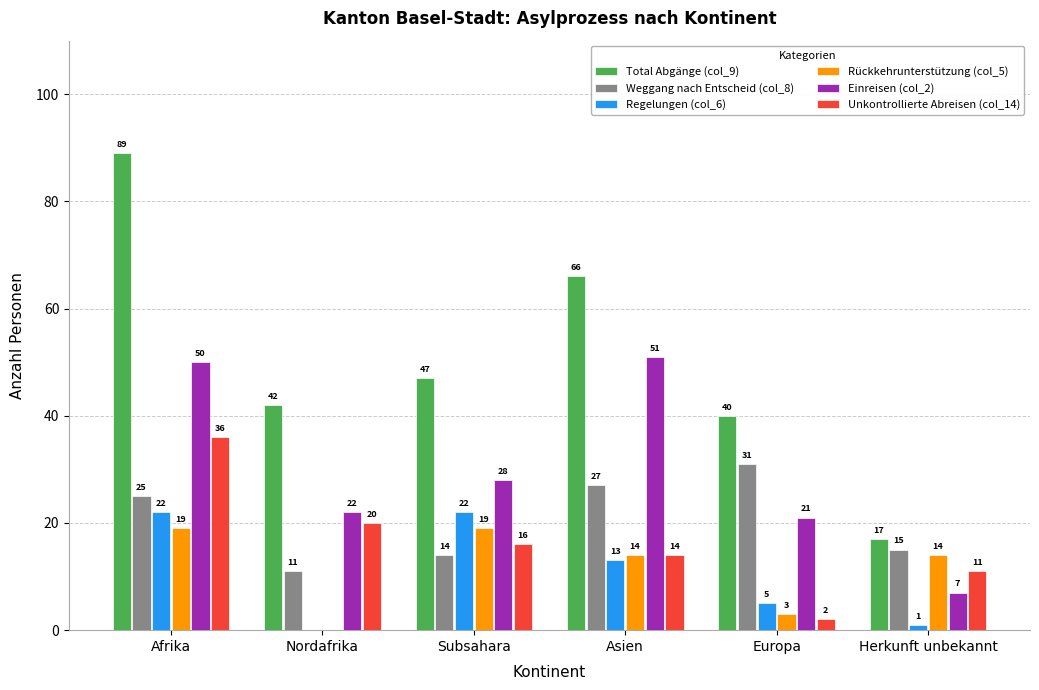

Reading left to right, extract all data points from this chart.

Total Abgänge (col_9): 89	42	47	66	40	17
Weggang nach Entscheid (col_8): 25	11	14	27	31	15
Regelungen (col_6): 22	0	22	13	5	1
Rückkehrunterstützung (col_5): 19	0	19	14	3	14
Einreisen (col_2): 50	22	28	51	21	7
Unkontrollierte Abreisen (col_14): 36	20	16	14	2	11